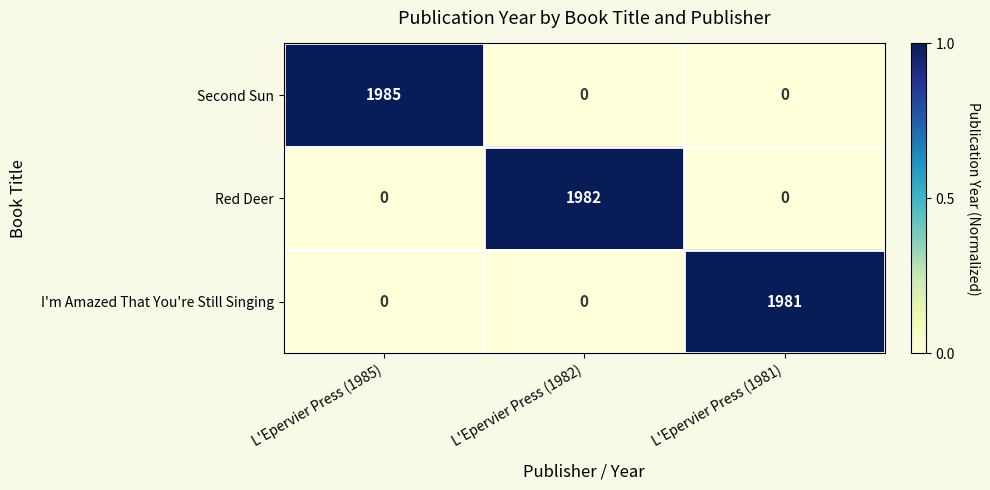

What is the difference between the maximum and minimum values in the Red Deer series?

1982